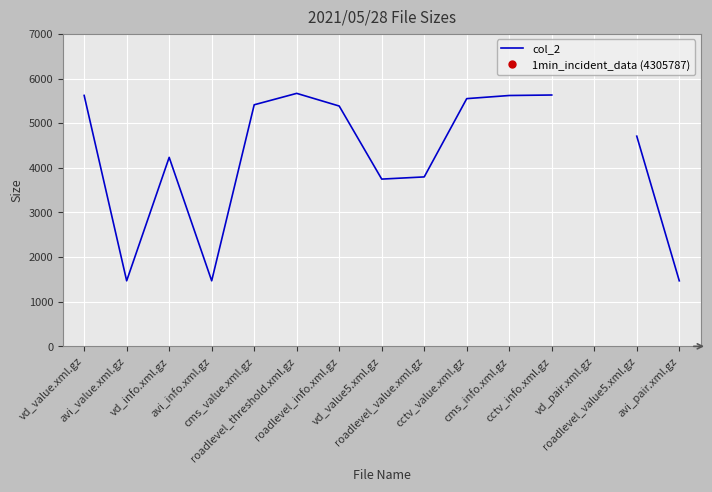

What position from the right is roadlevel_value5.xml.gz?

2